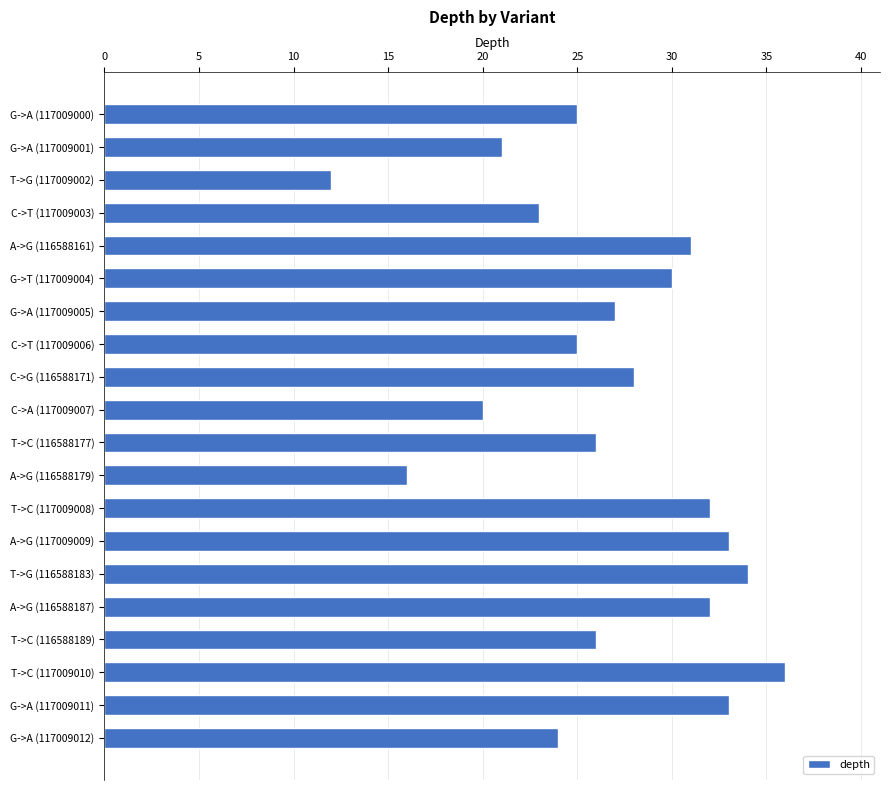

What is the change in value from G->T (117009004) to G->A (117009011)?

+3